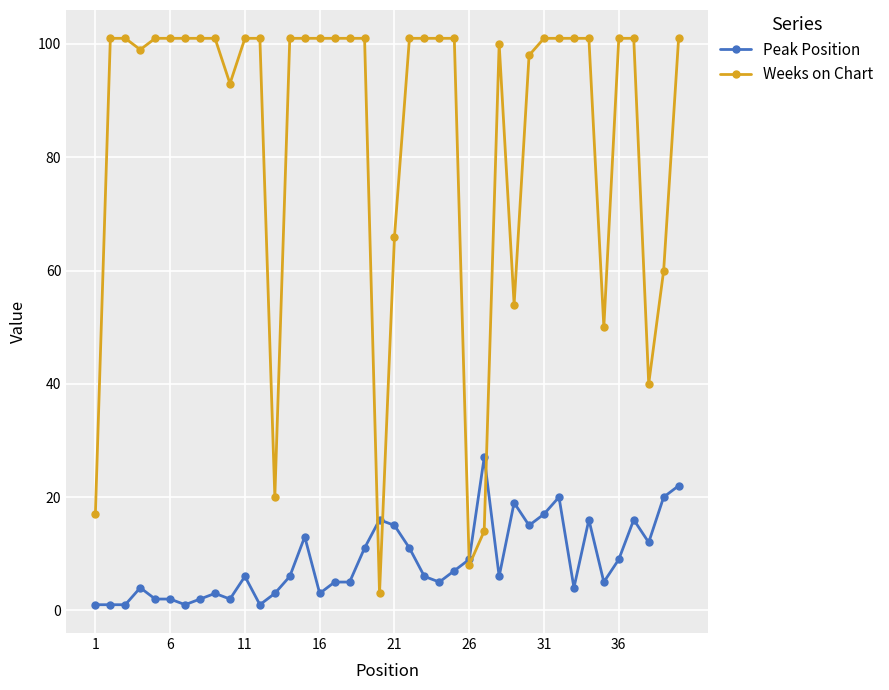

Which series has the largest range (max minus min)?

Weeks on Chart